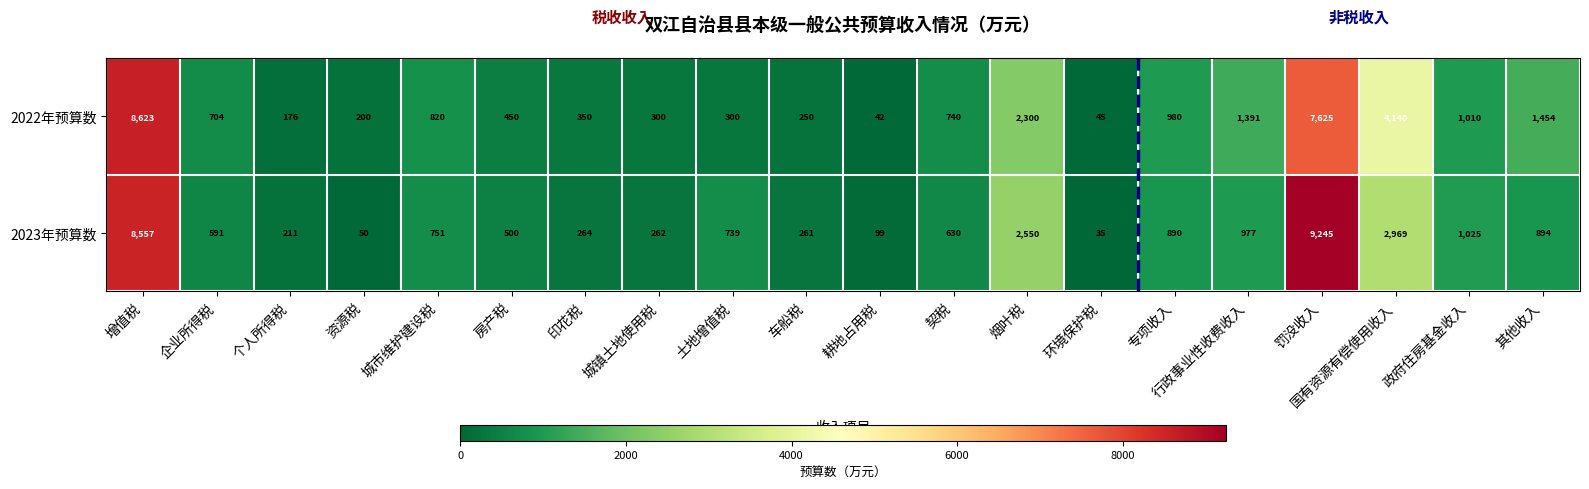

Rank the series by their maximum value, from lowest to highest.

2022年预算数, 2023年预算数